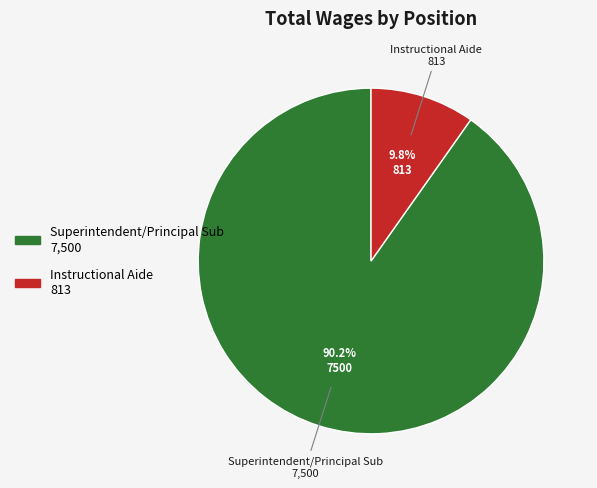

To the nearest percent, what is the average slice percentage?

50%